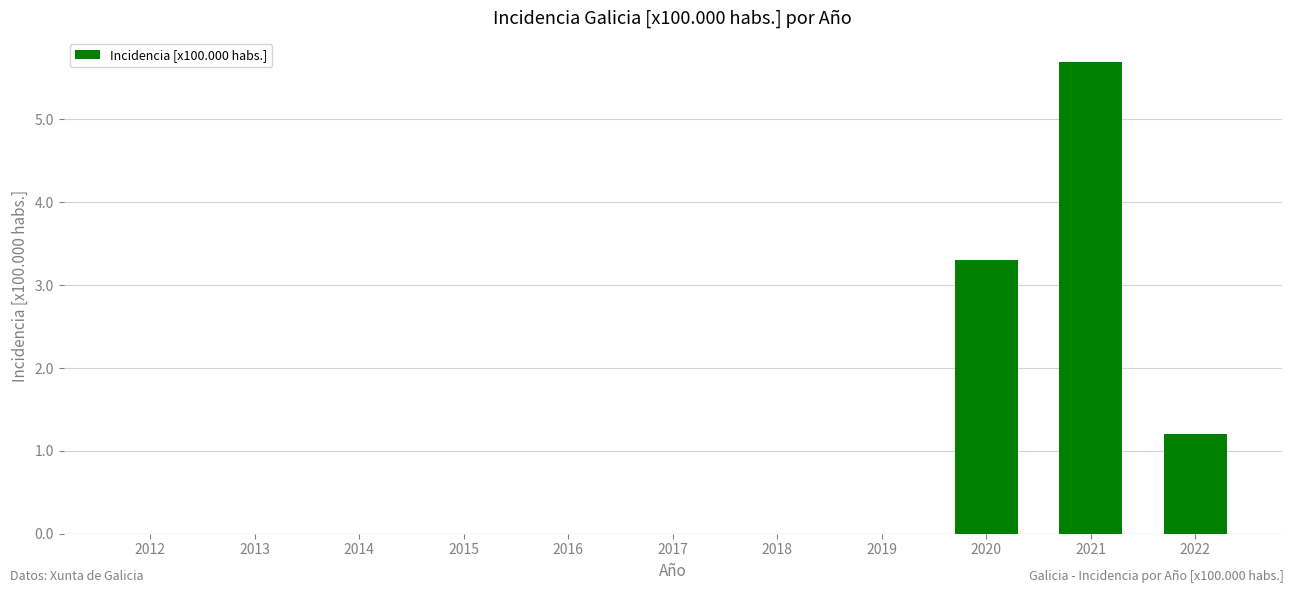

What is the sum of all values?

10.2